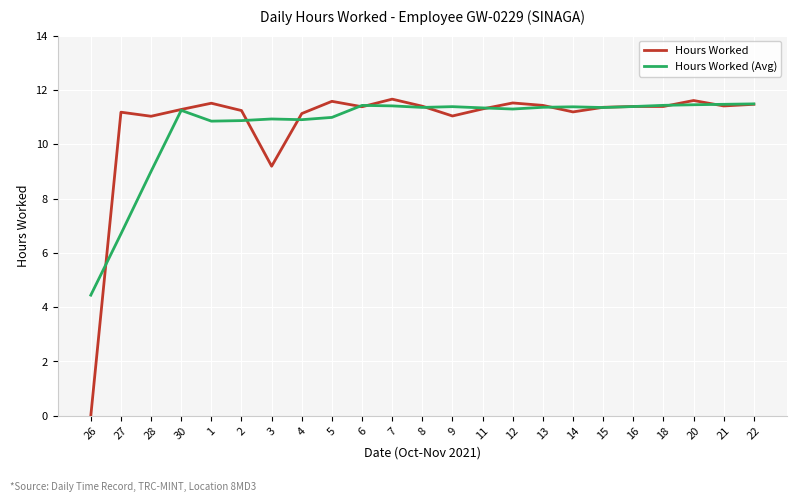

What is the maximum value for Hours Worked (Avg)?

11.5